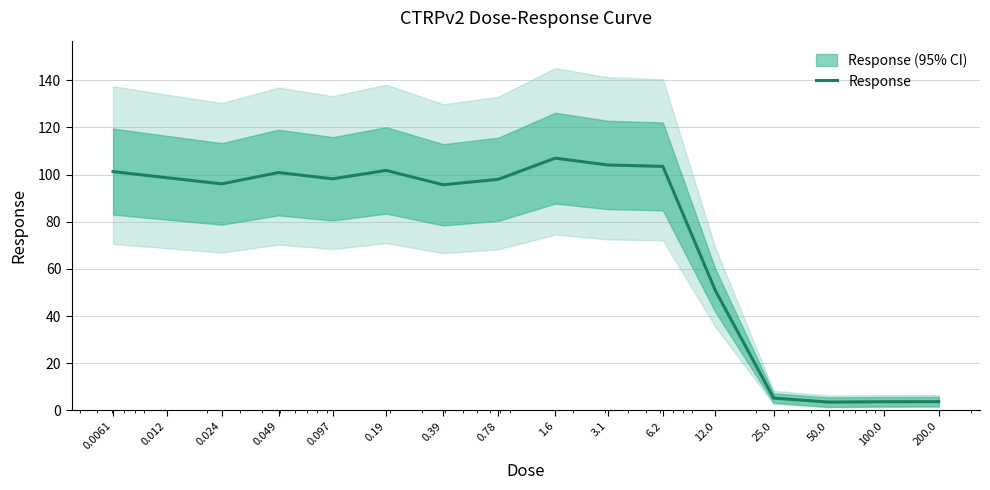

What is the label of the 15th point from the left?

100.0